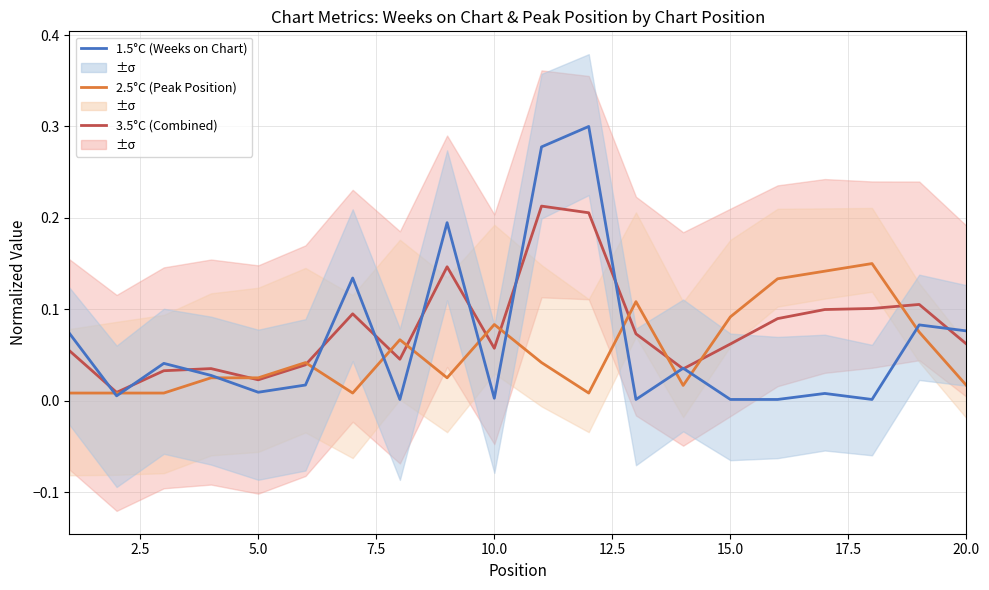

Does the chart display data point markers on the line(s)?

No